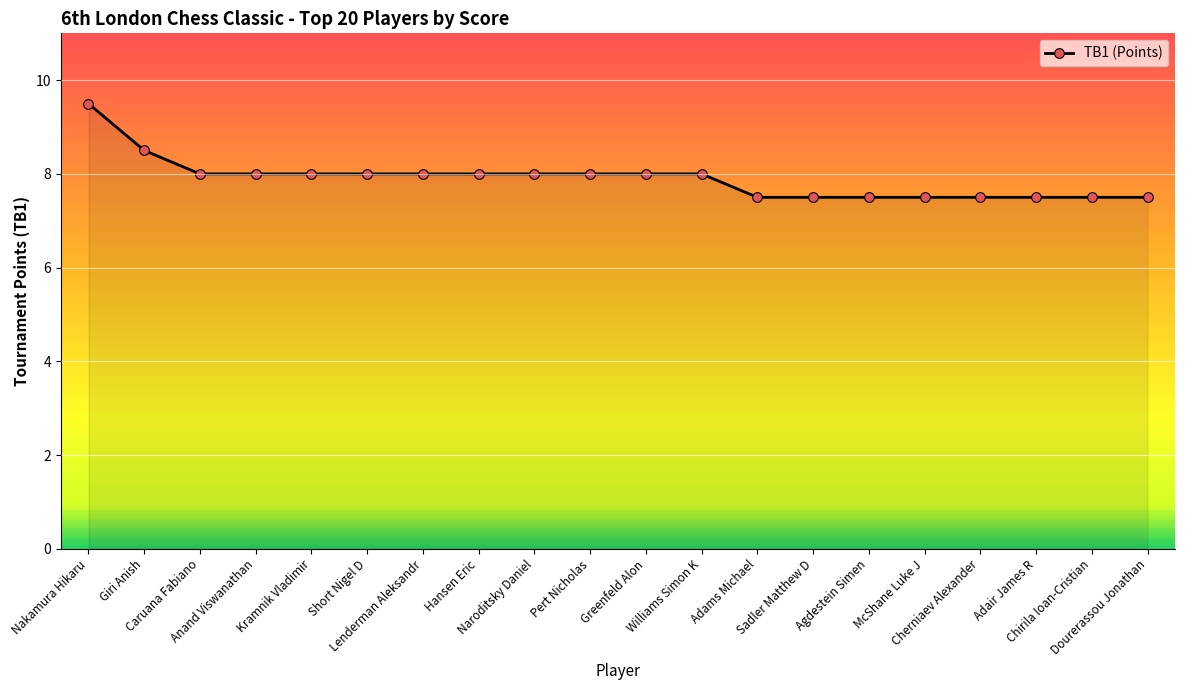

What is the value of the 8th point from the left?

8.0